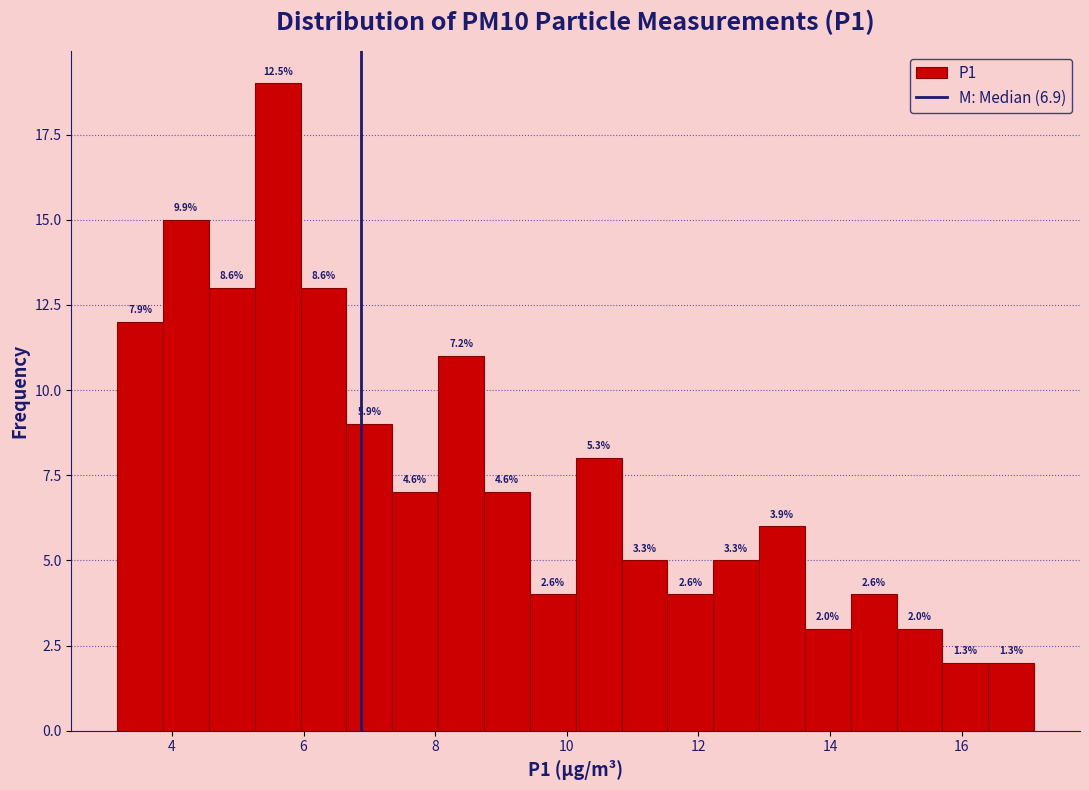

Around what value on the x-axis is the tallest bar? Give the approximate position of its centre, as read against the axis.

5.6